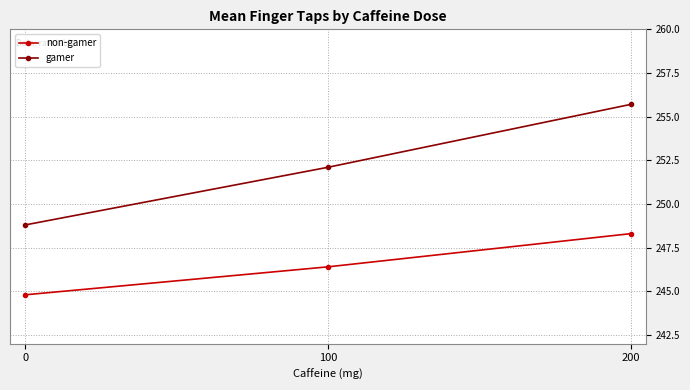

Reading left to right, extract all data points from this chart.

non-gamer: 0=244.8	100=246.4	200=248.3
gamer: 0=248.8	100=252.1	200=255.7